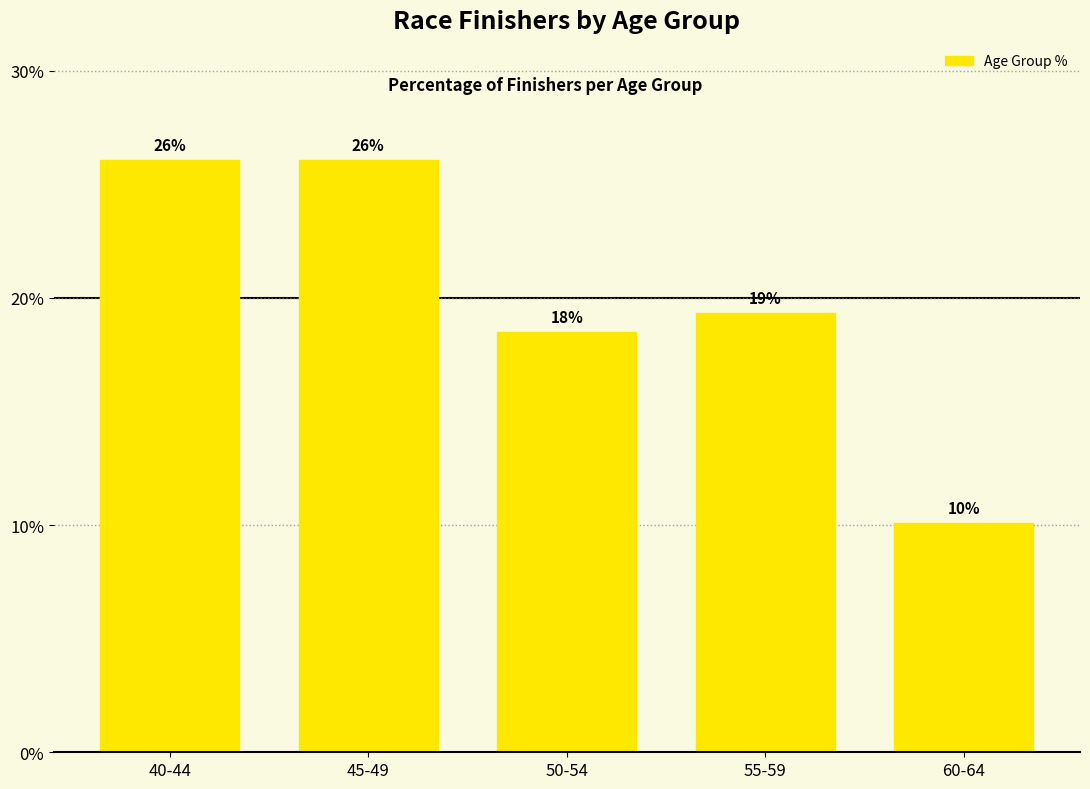

True or false: the data shows 39.8 at 40-44.

False